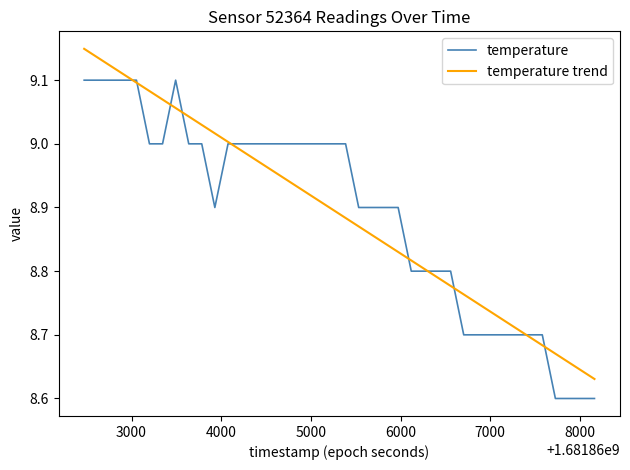

Is this an area chart (filled region under the line)?

No